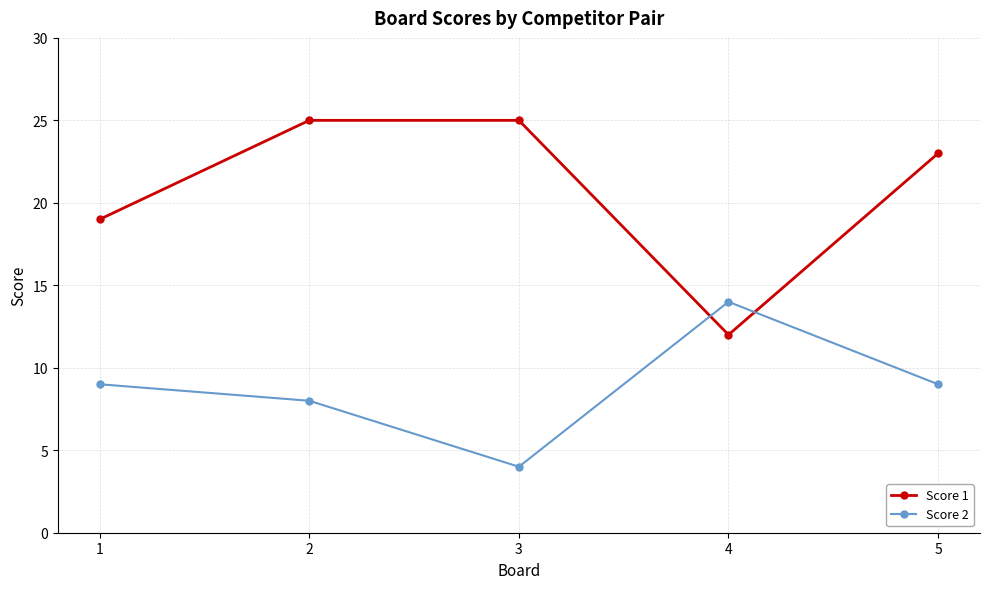

What is the sum of the Score 1 values at 4 and 3?

37